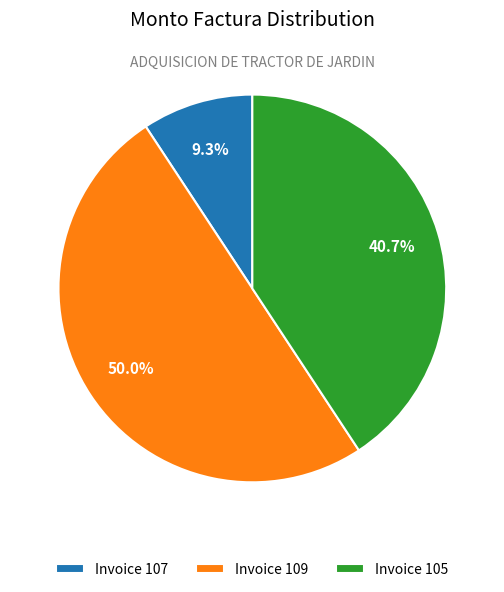

Is Invoice 105 the majority of the pie?

No